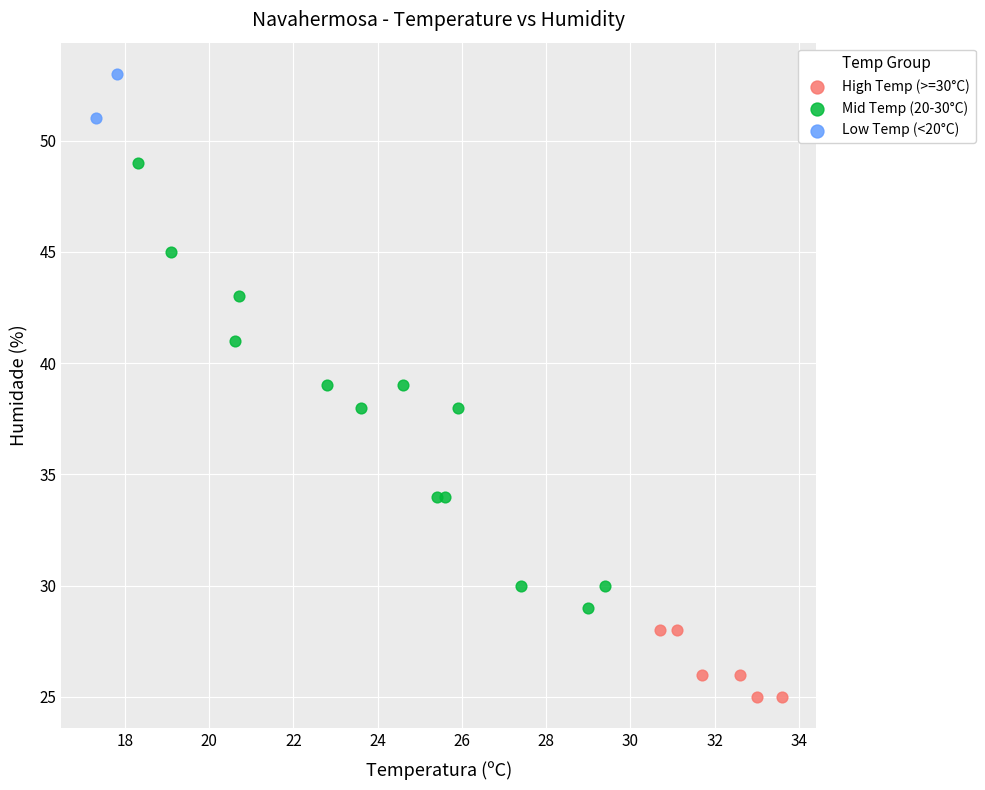

Which series contains the highest Y value?

Low Temp (<20°C)